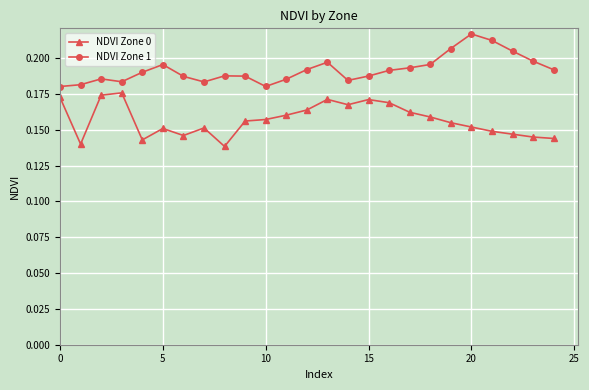

List the series in order of their peak value, highest first.

NDVI Zone 1, NDVI Zone 0